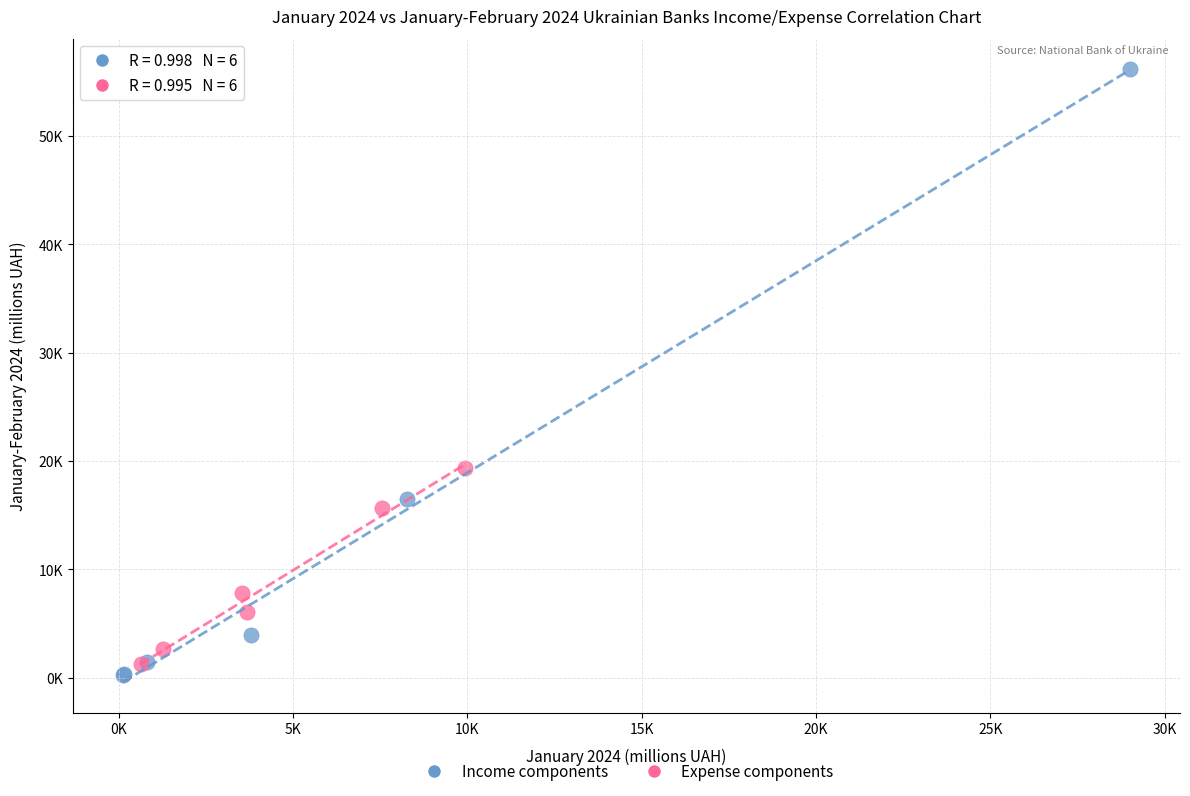

Which series contains the highest Y value?

Income components